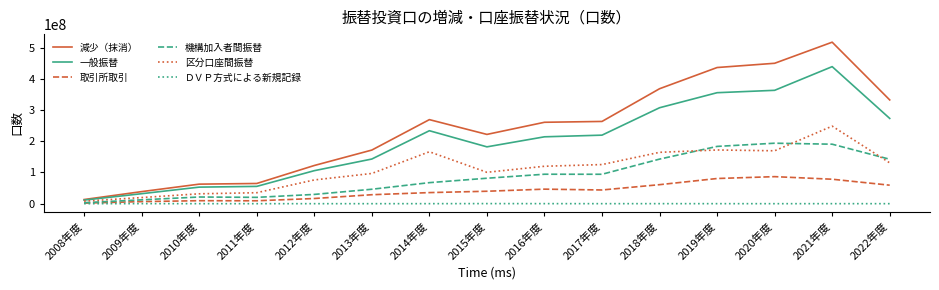

Is the value of 区分口座間振替 at 2016年度 greater than the value of 一般振替 at 2012年度?

Yes